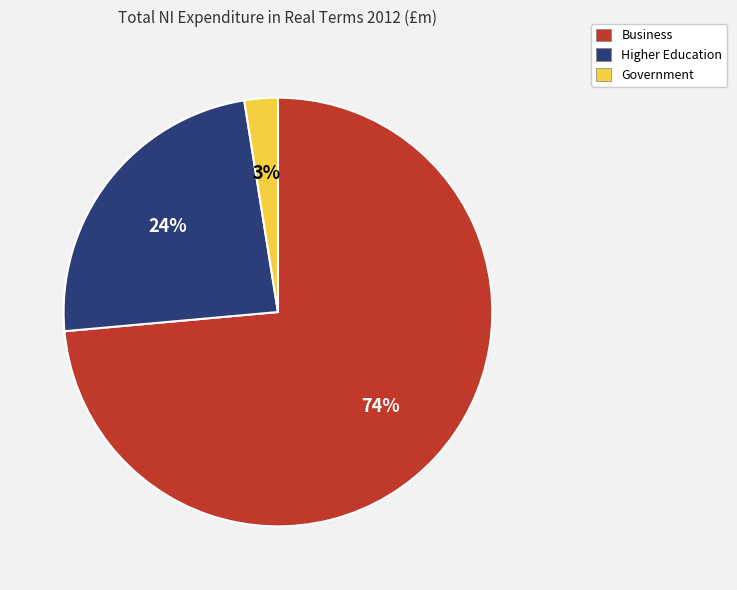

Approximately how many times larger is the value at Higher Education compared to Business?

0.3